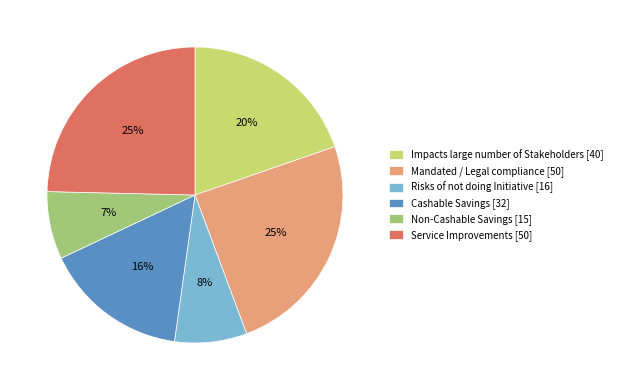

Is there a majority slice in this chart?

No